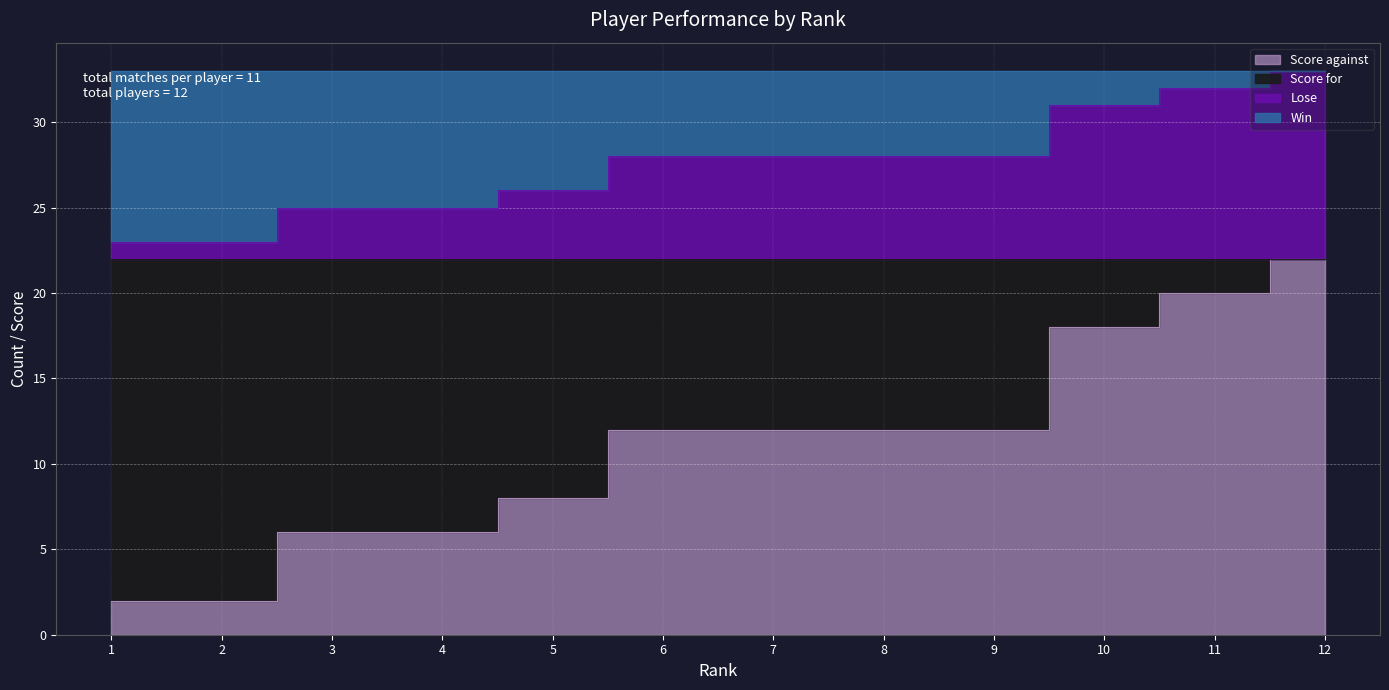

Does the chart display data point markers on the line(s)?

No